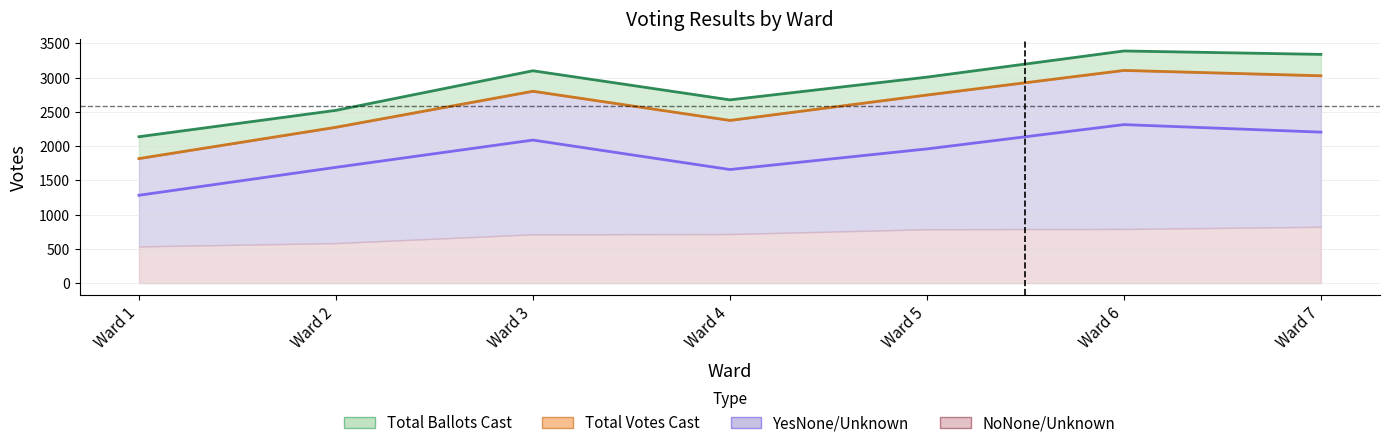

At which category does Total Ballots Cast reach its first local valley?

Ward 4